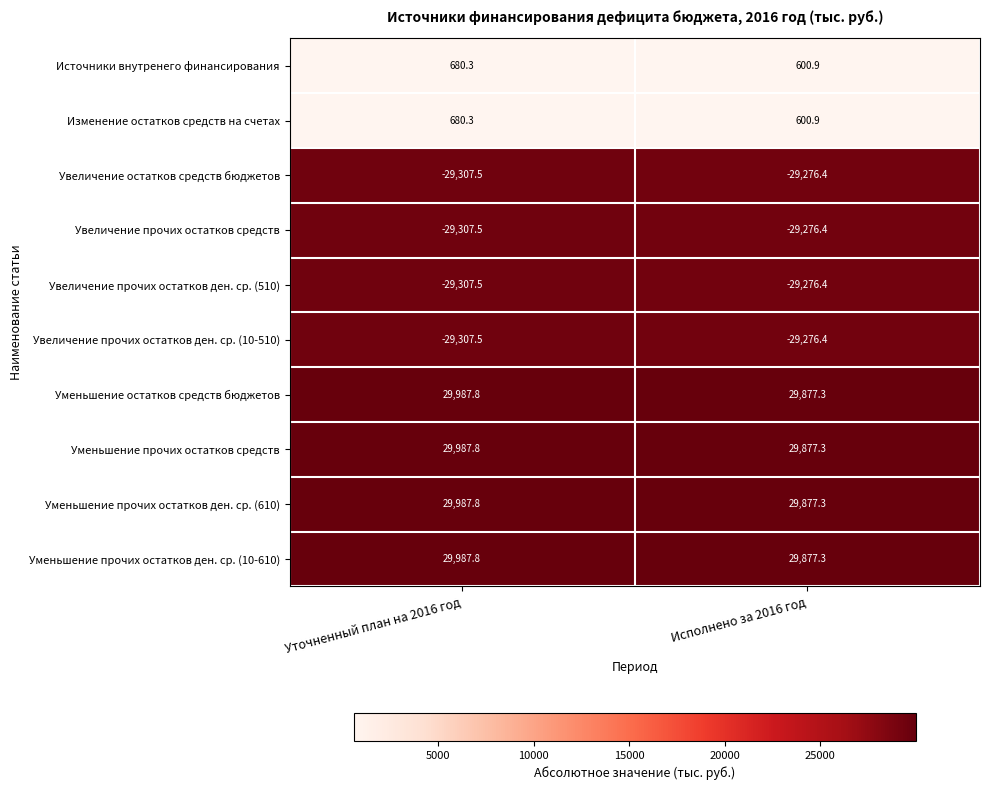

What is the difference between the maximum and minimum values in the Изменение остатков средств на счетах series?

79.4